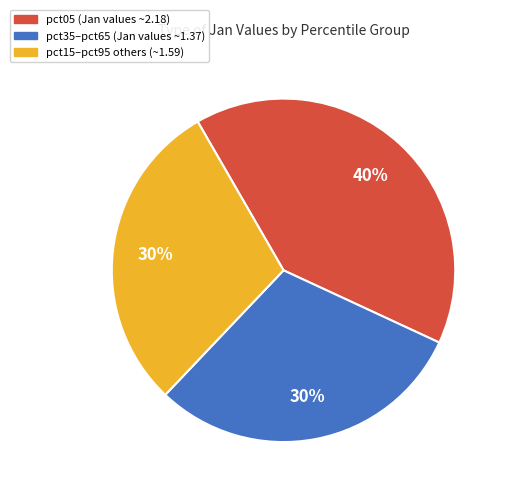

Do pct15–pct95 others (~1.59) and pct05 (Jan values ~2.18) together represent more than half of the pie?

Yes